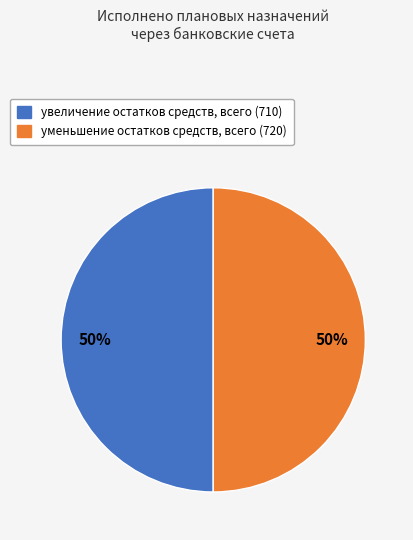

To the nearest percent, what is the average slice percentage?

50%